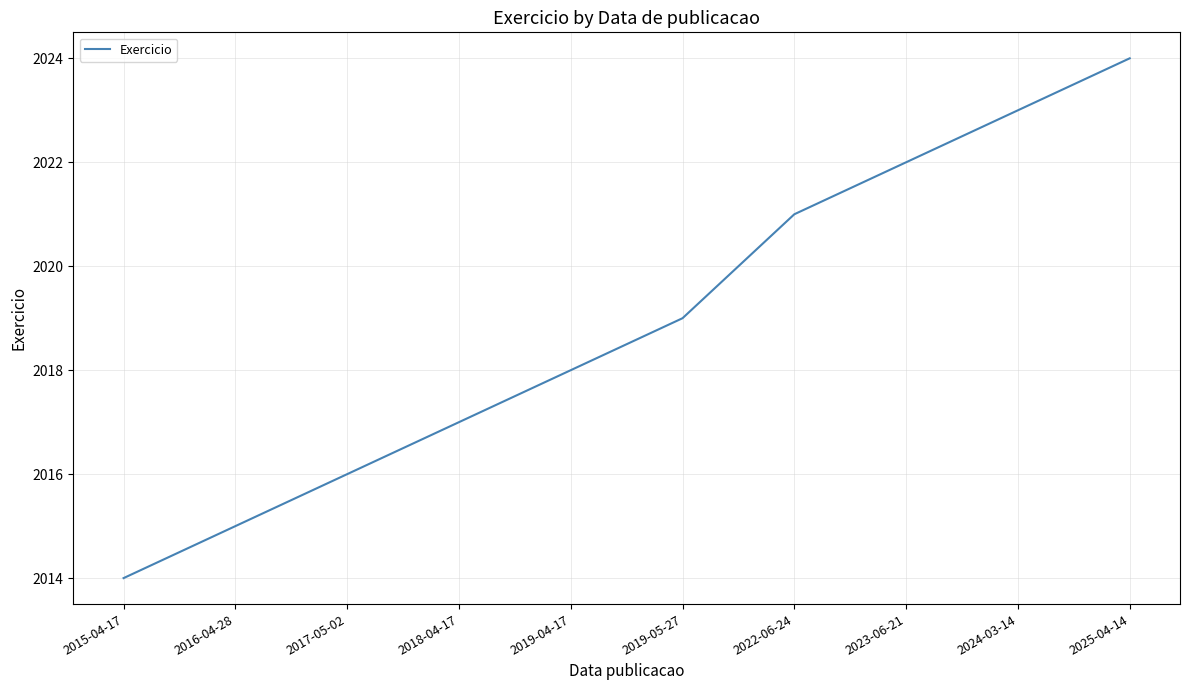

What position from the right is 2018-04-17?

7